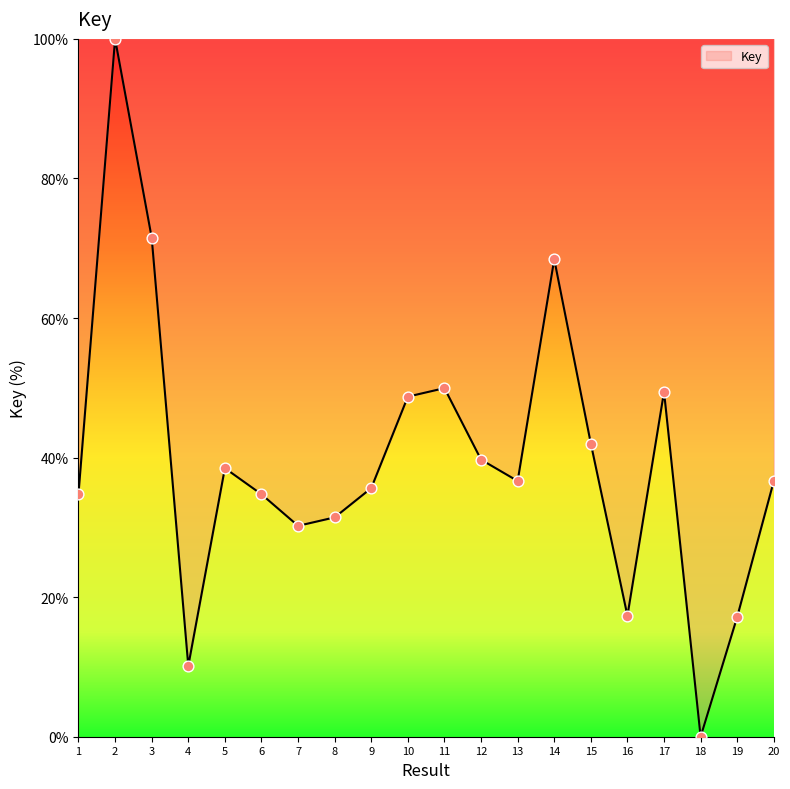

Which has a higher value, 15 or 16?

15